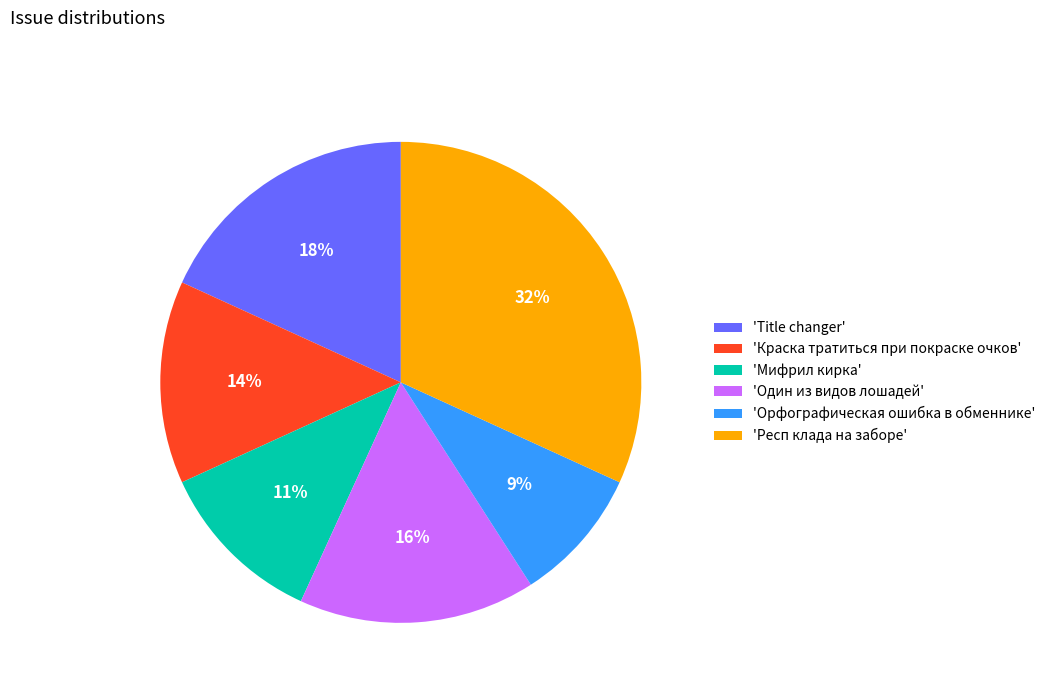

What is the ratio of the value at 'Один из видов лошадей' to the value at 'Респ клада на заборе'?

0.5